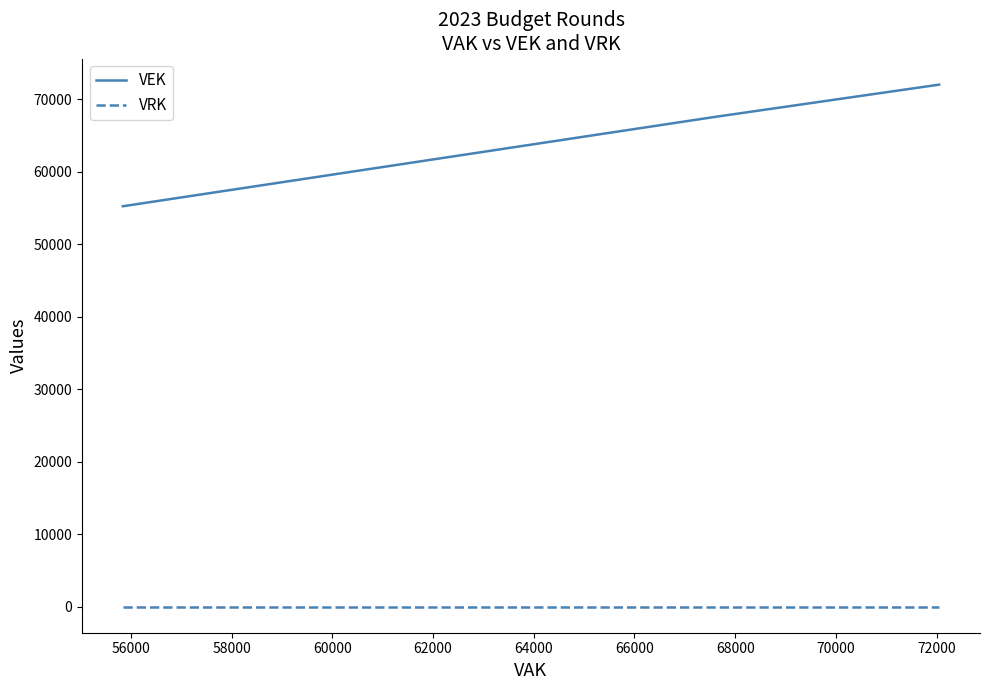

At how many categories does at least one series exceed 68751?

2